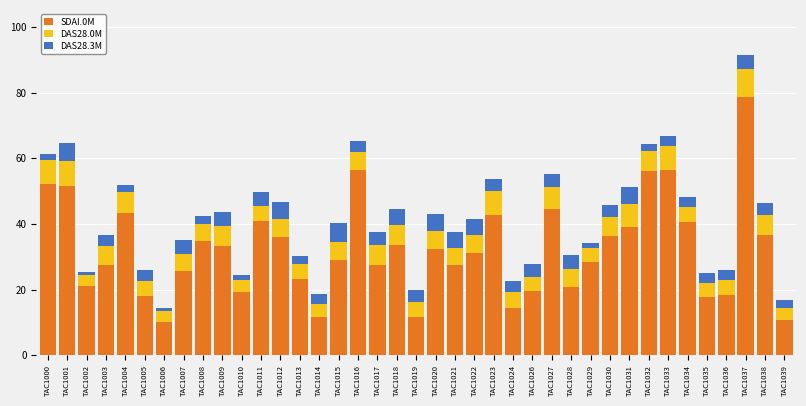

Which category has the highest value in the SDAI.0M series?

TAC1037